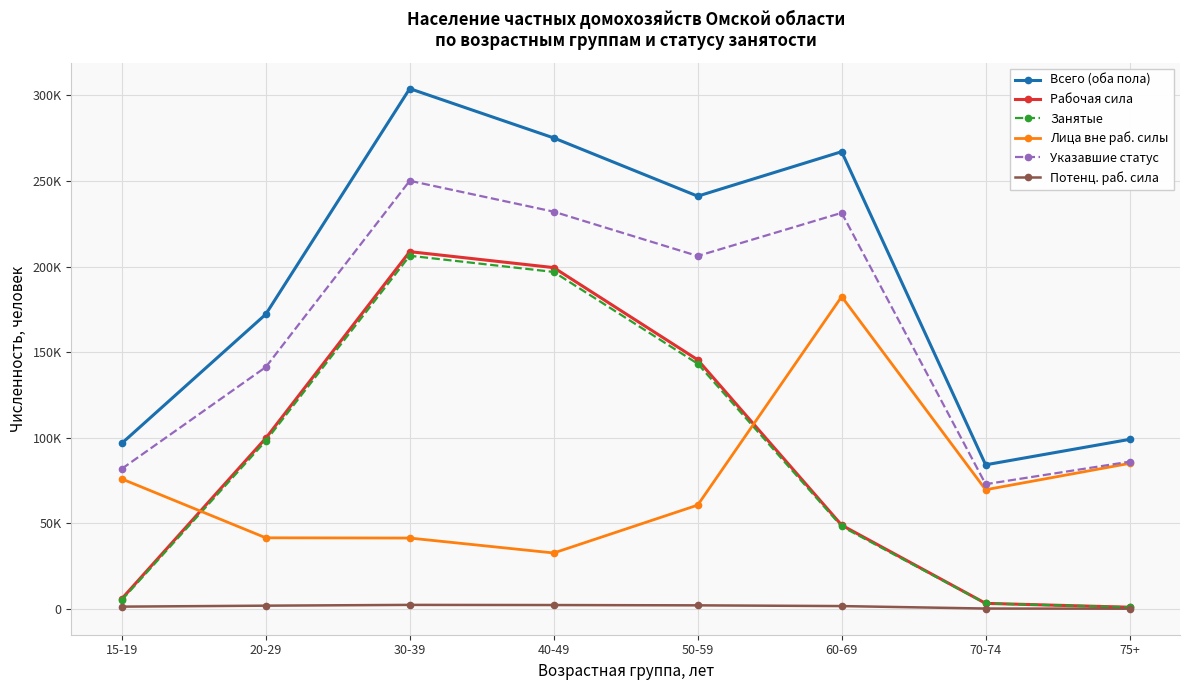

Does the chart have visible grid lines?

Yes